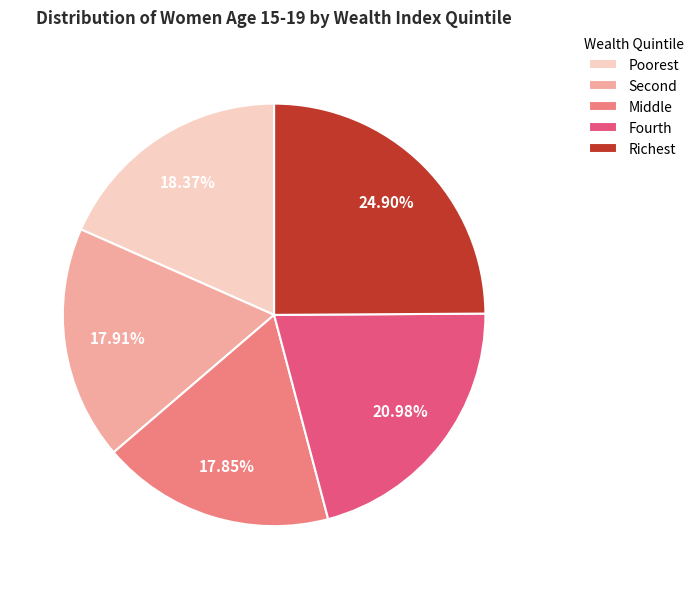

Which slice is the largest?

Richest